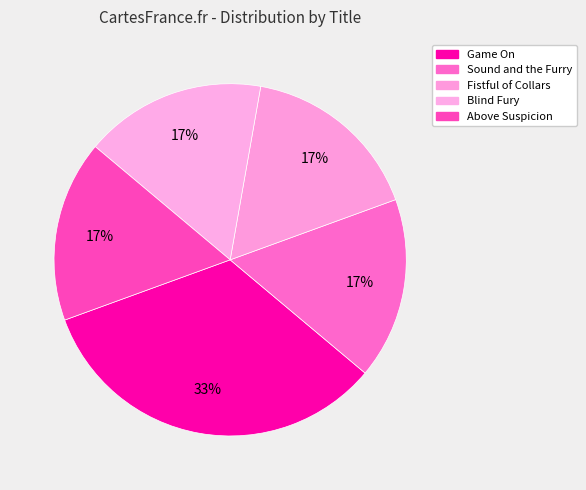

Count the number of slices in the pie.

5